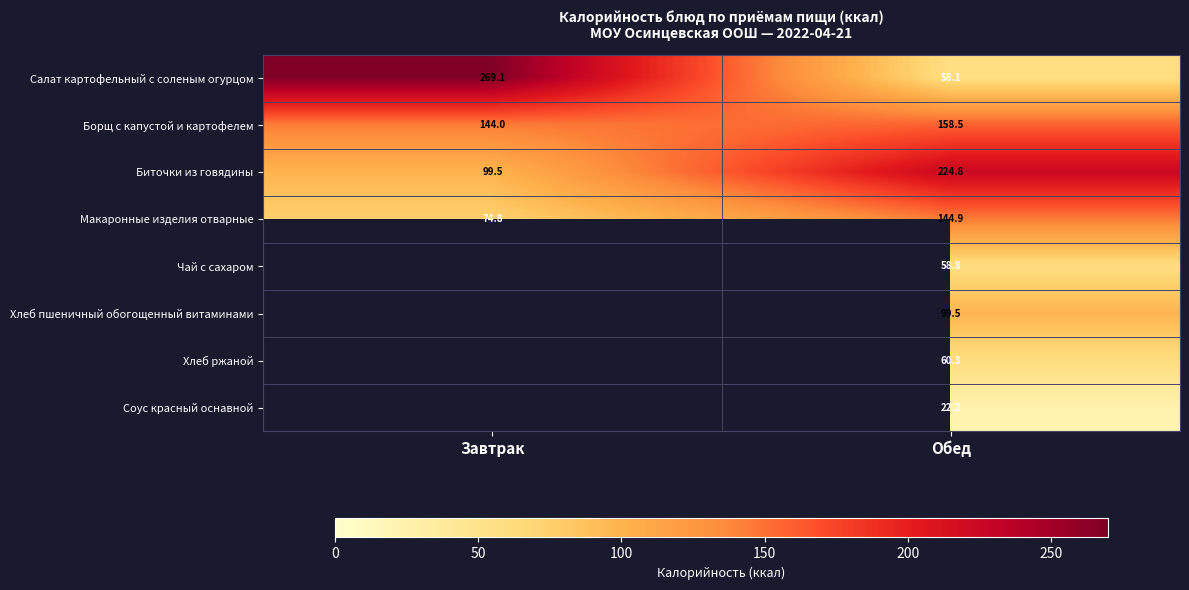

How many values in the Борщ с капустой и картофелем series exceed 158?

1